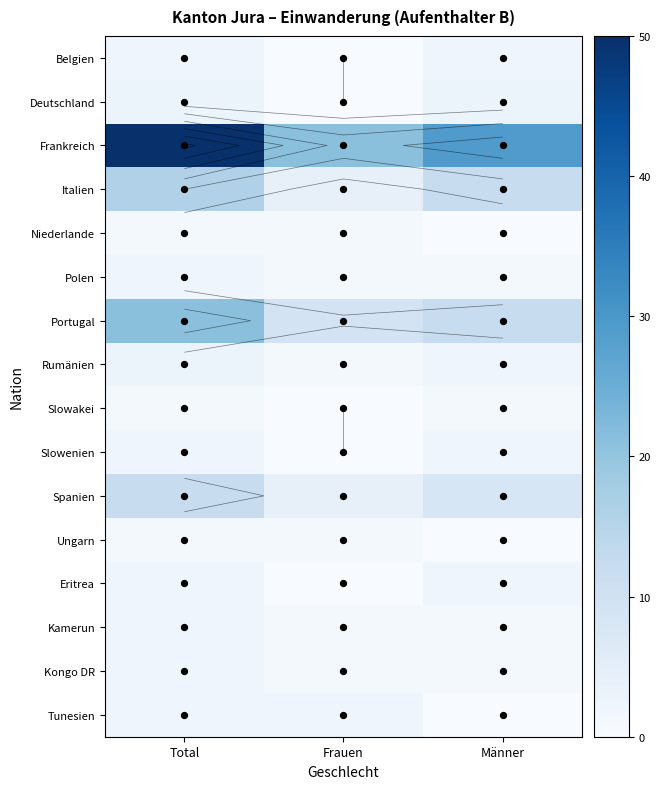

The value of Tunesien at Männer is 0. True or false?

True